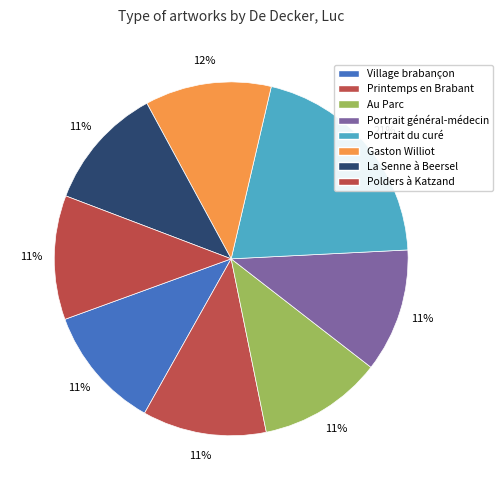

How many segments does this pie chart have?

8